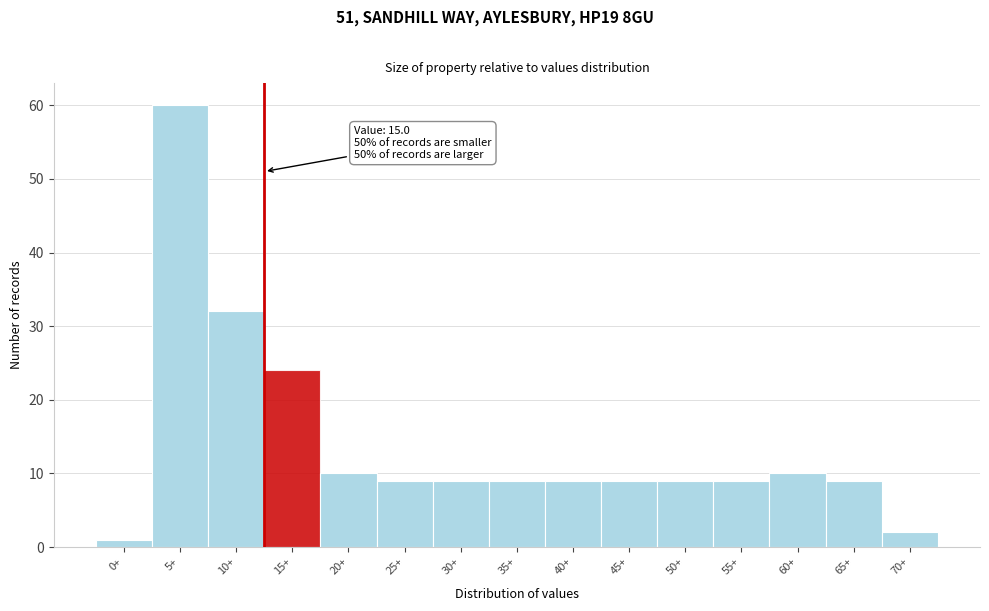

Reading right to left, list all the values displayed in this chart.

2	9	10	9	9	9	9	9	9	9	10	24	32	60	1